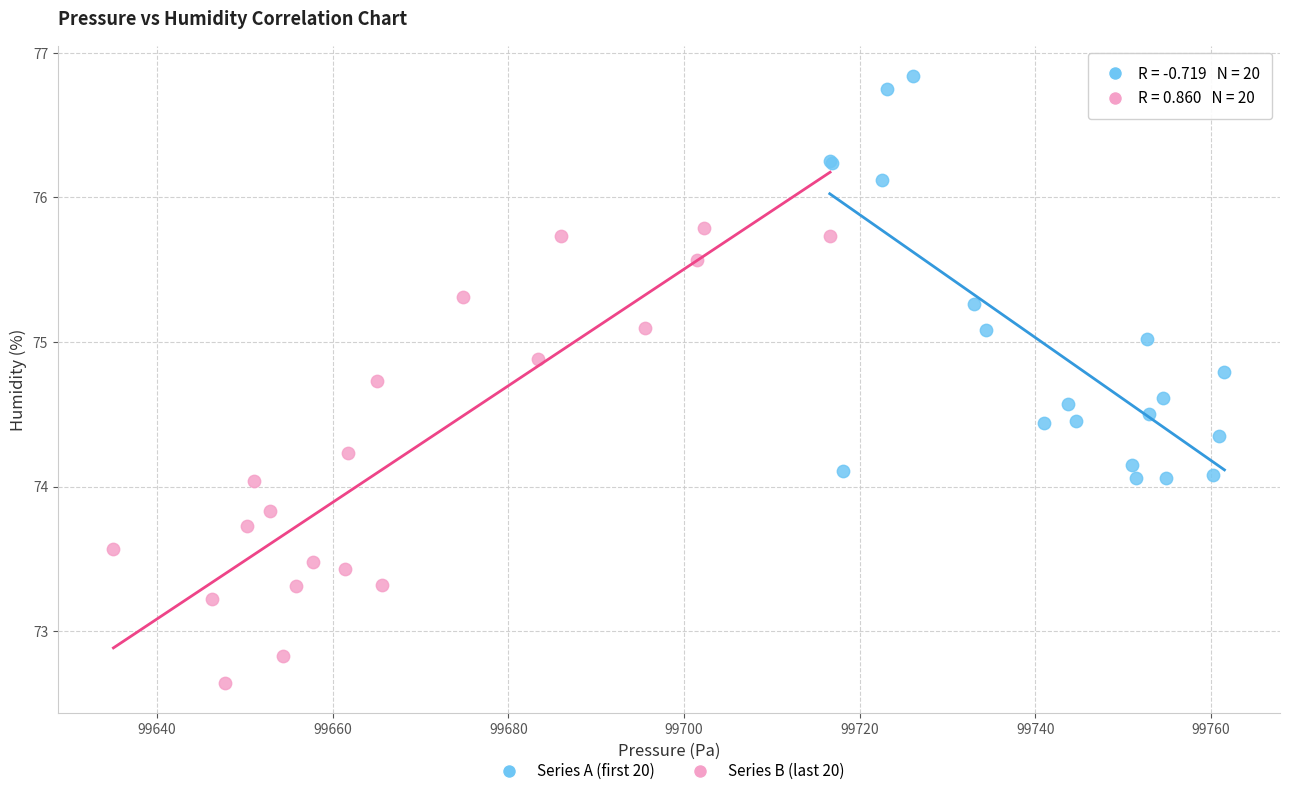

Which series contains the highest Y value?

Series A (first 20)